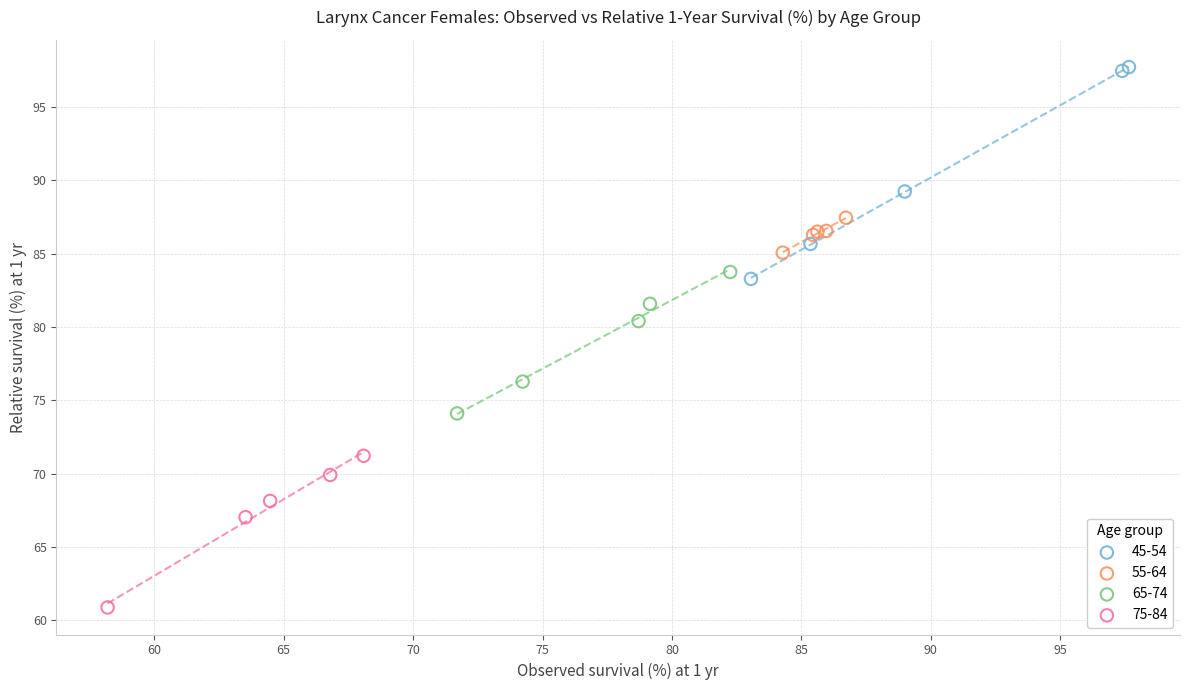

Which series contains the highest Y value?

45-54